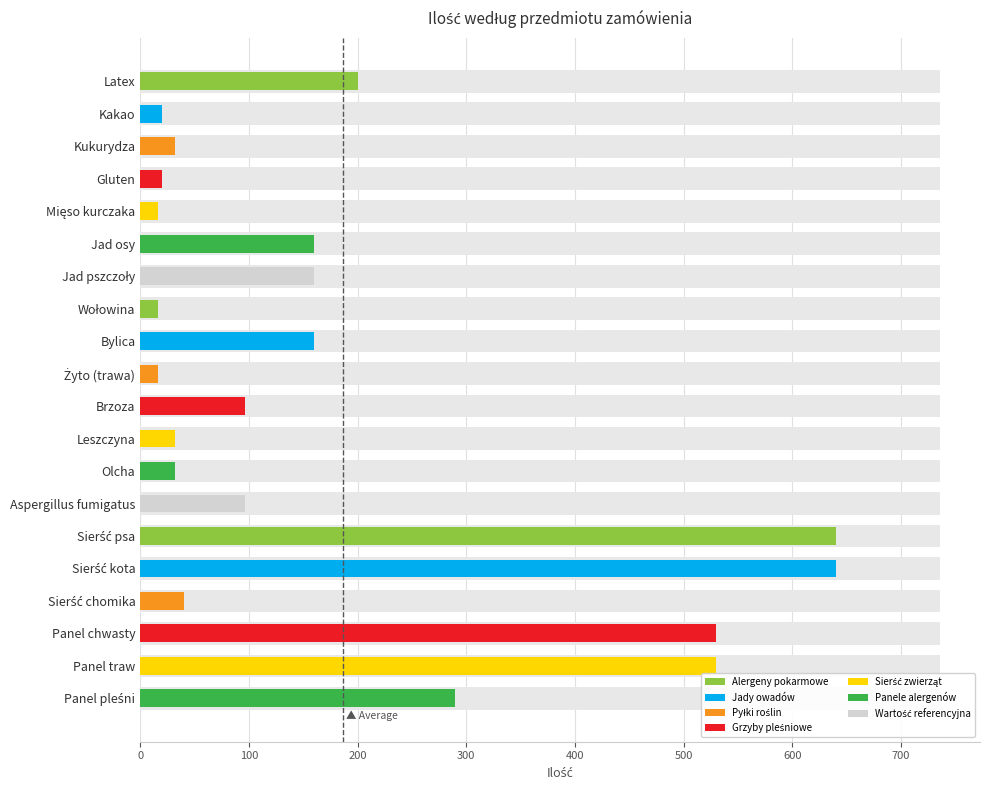

Count the number of categories in the chart.

20